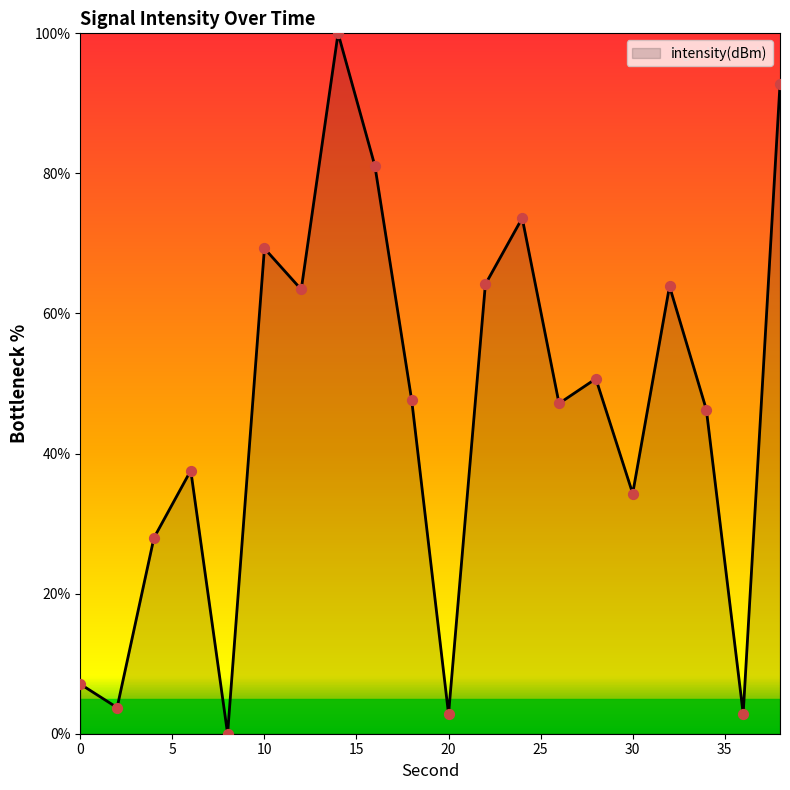

What is the difference between the maximum and minimum values?

100.0